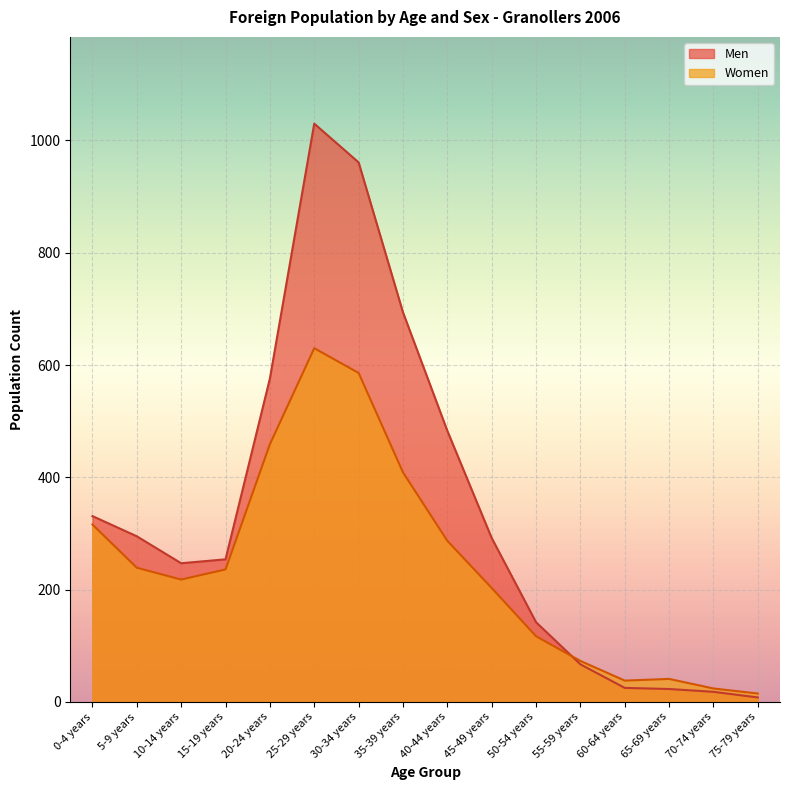

What is the difference between the maximum and minimum values in the Men series?

1022